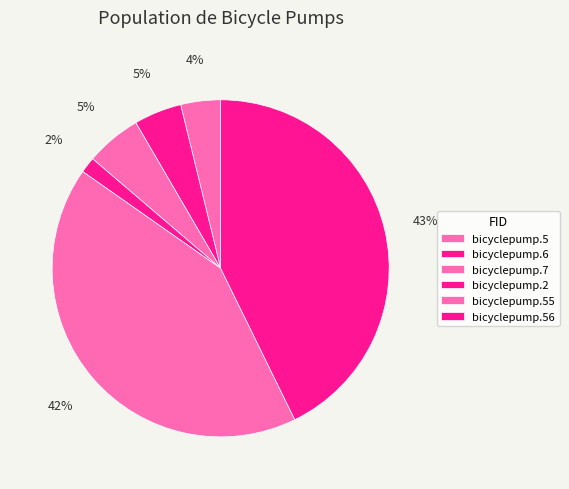

Which slice is the smallest?

bicyclepump.2